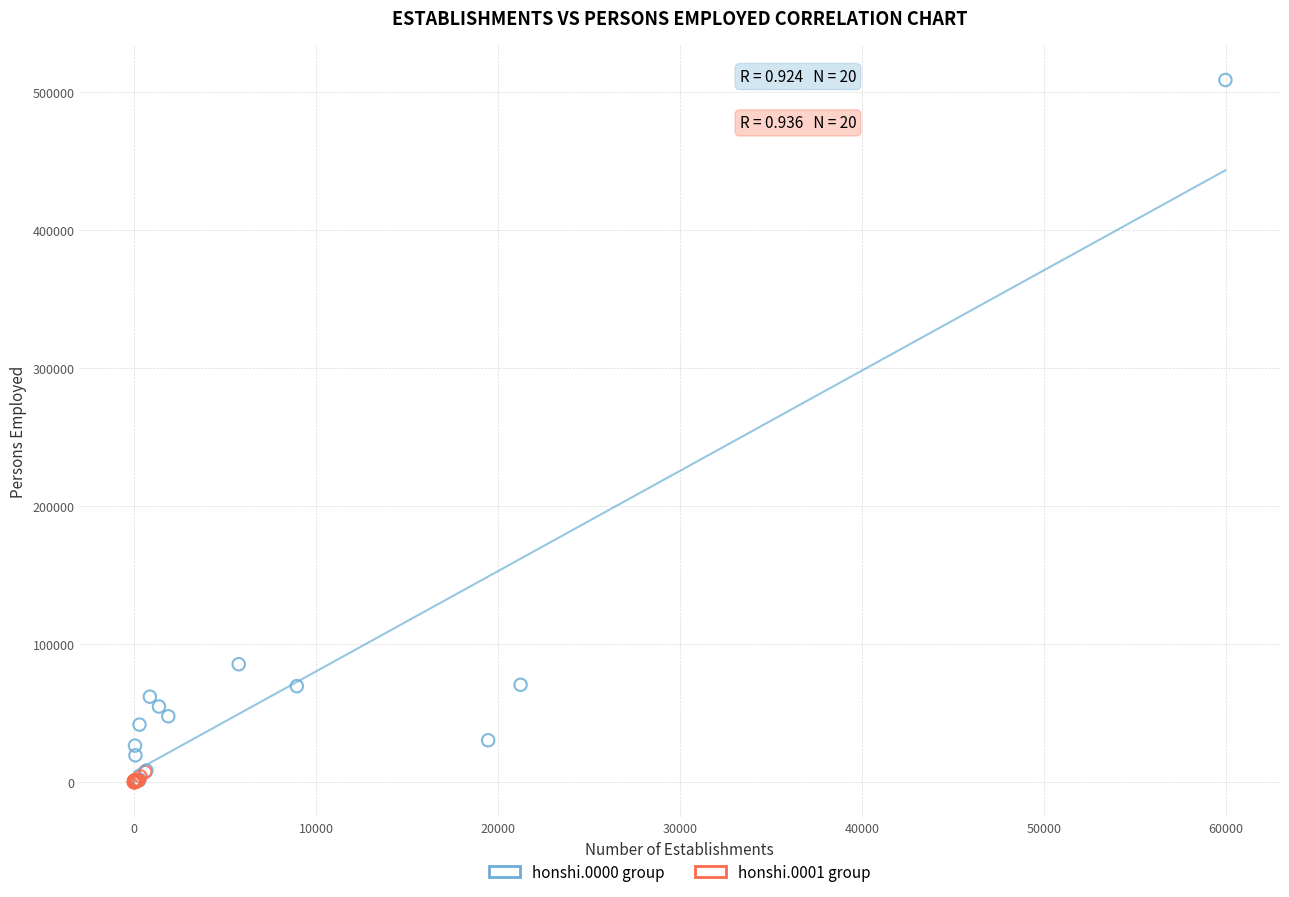

What are all the series names shown in the legend?

honshi.0000 group, honshi.0001 group